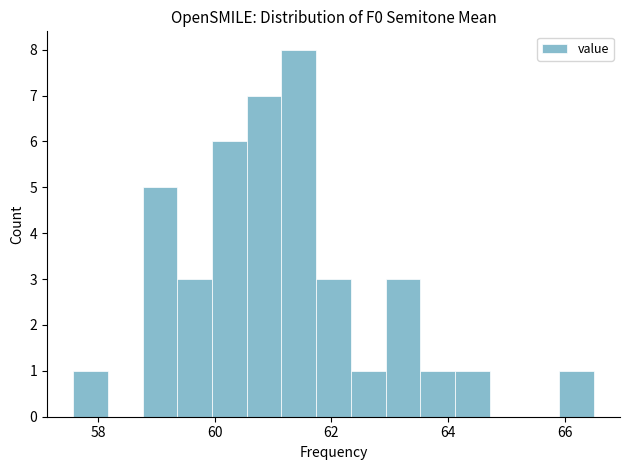

Around what value on the x-axis is the tallest bar? Give the approximate position of its centre, as read against the axis.

61.4